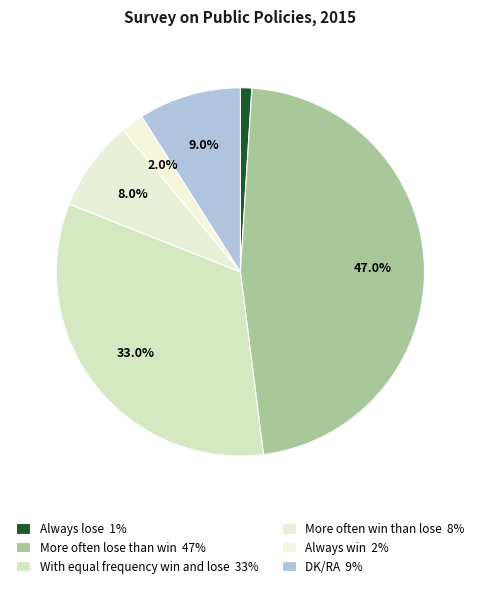

Is Always win the majority of the pie?

No